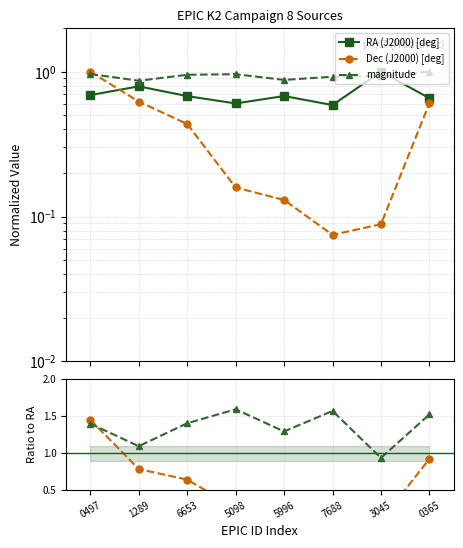

Is it true that Dec/RA equals 0.2 at 5996?

True